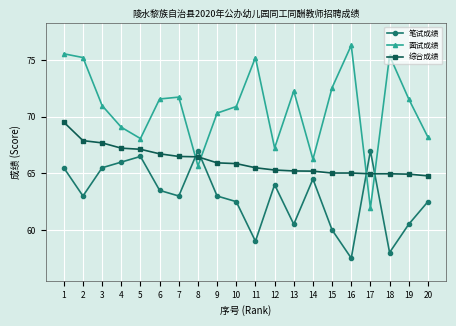

Which series ends up on top after the final intersection of 面试成绩 and 综合成绩?

面试成绩